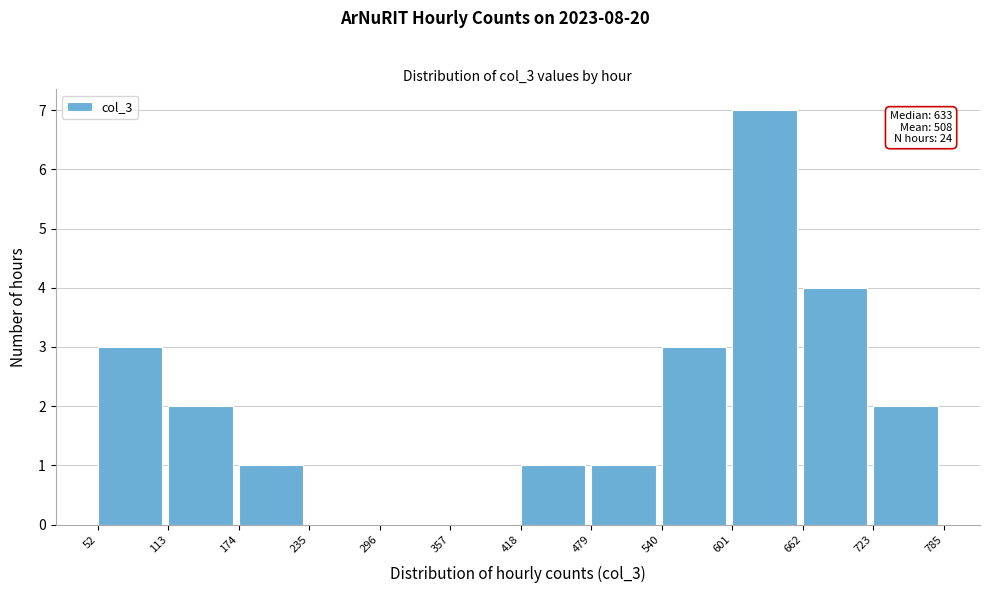

Which range on the x-axis has the tallest bar?

601 to 662